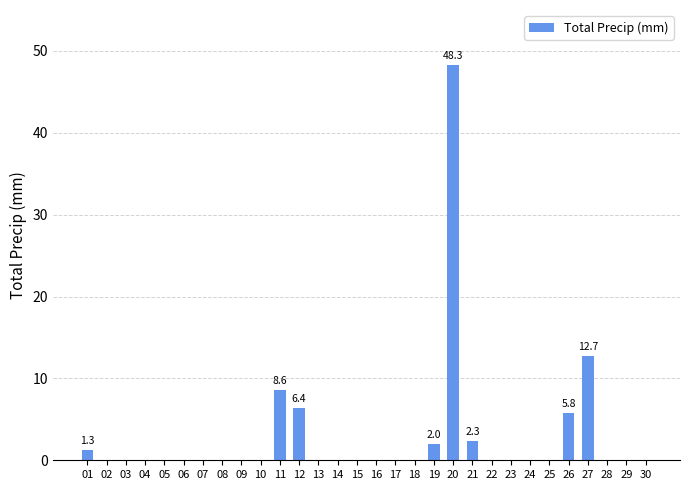

The chart shows a value of 28.7 at 14. True or false?

False